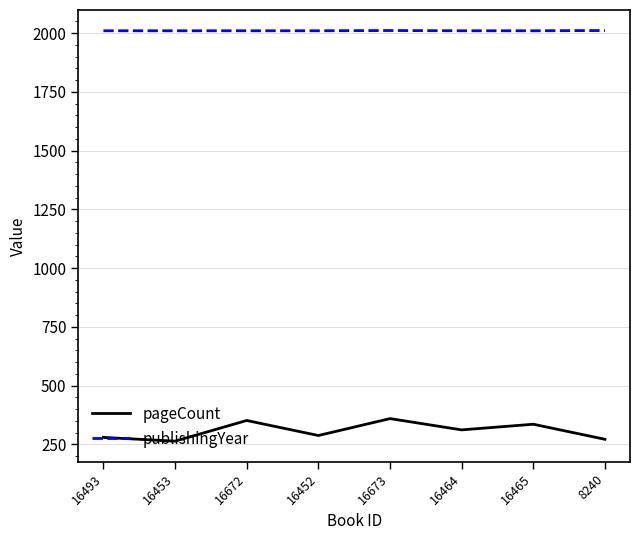

True or false: pageCount and publishingYear cross at least once.

False